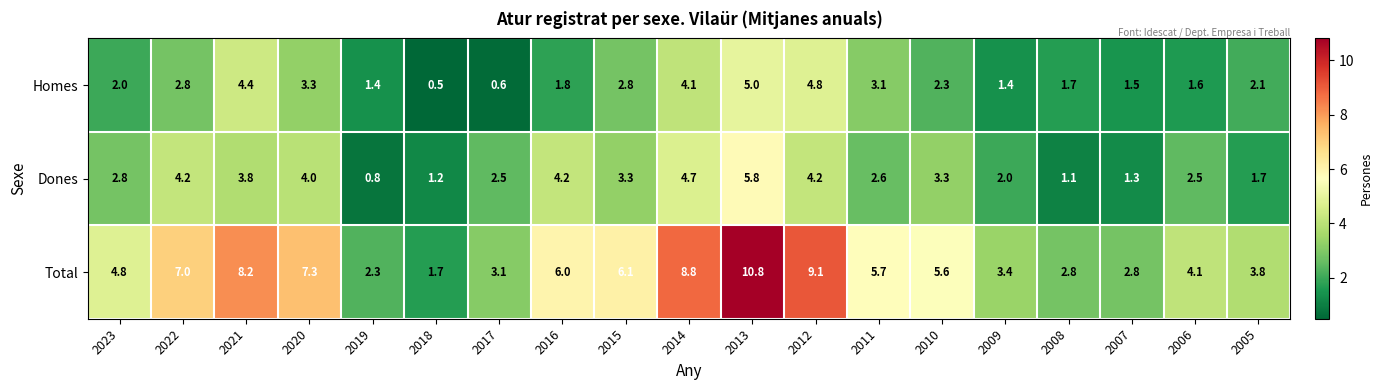

Count the number of data series in this chart.

3